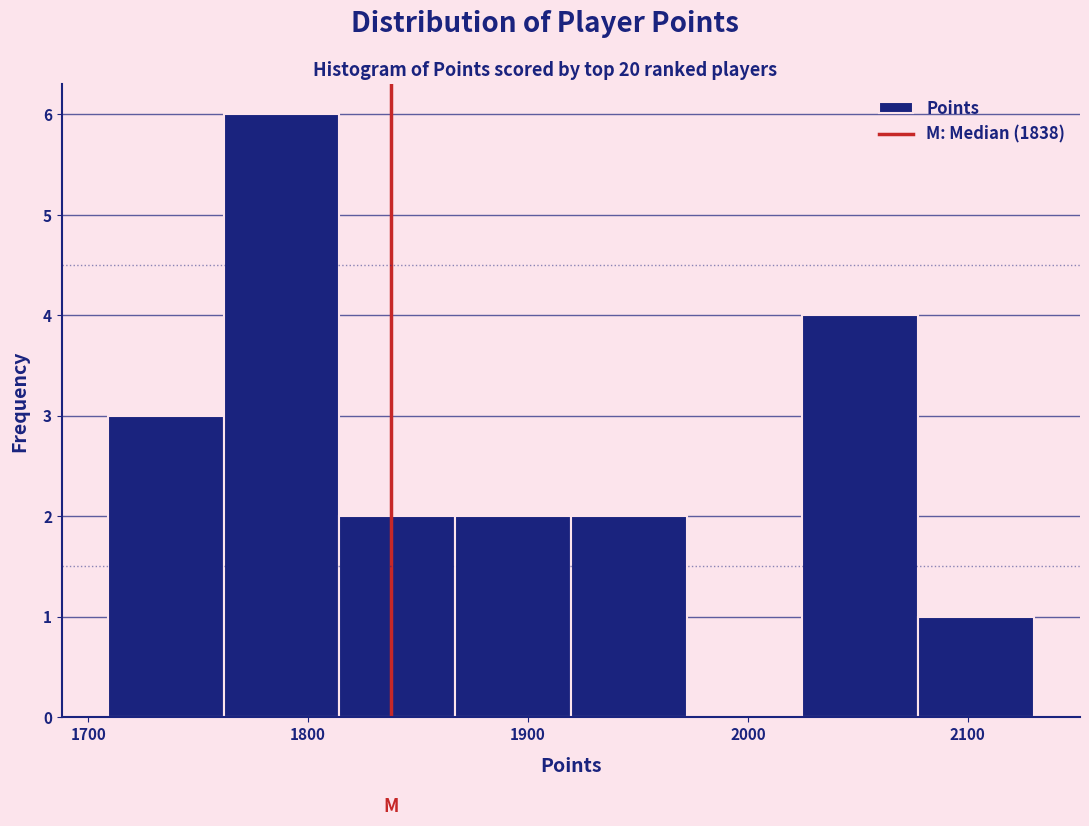

Which range on the x-axis has the tallest bar?

1760 to 1810